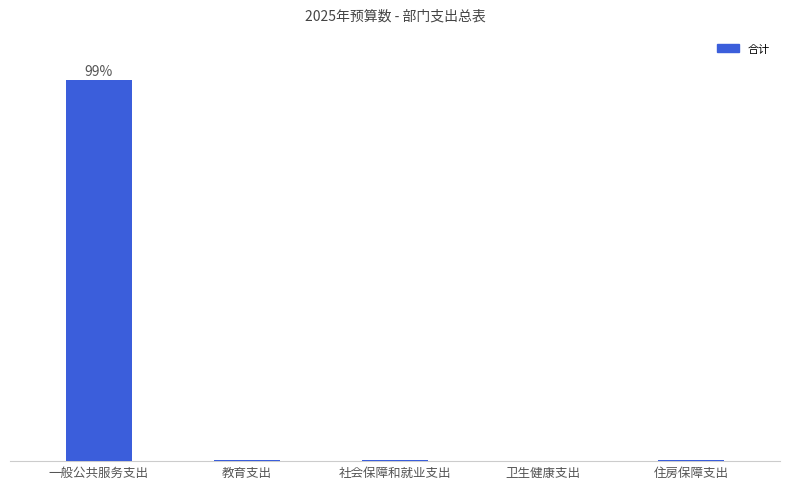

Are the bars horizontal?

No